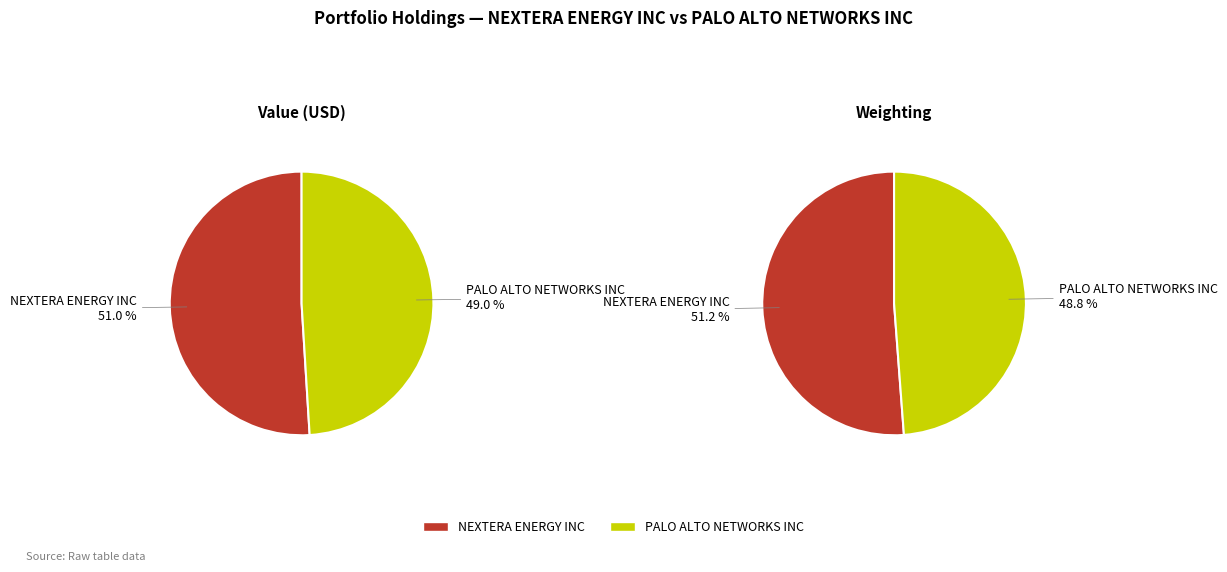

How many segments does this pie chart have?

2